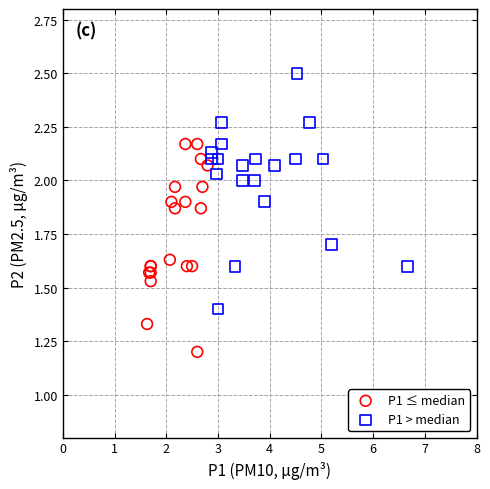

Which series reaches the maximum Y coordinate?

P1 > median